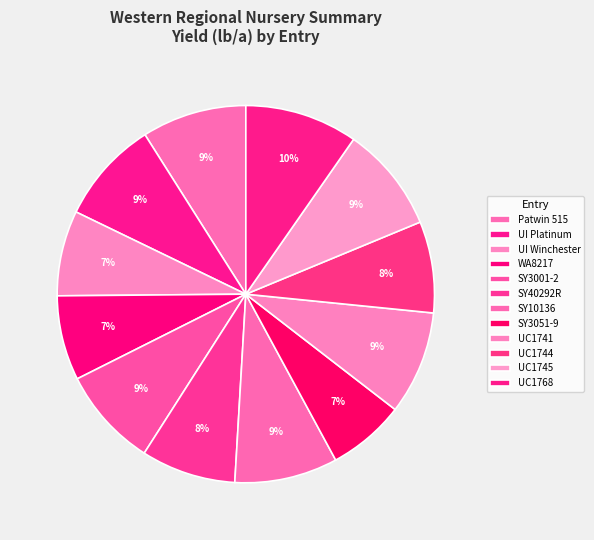

Is it true that SY3051-9 is 7% of the pie?

True